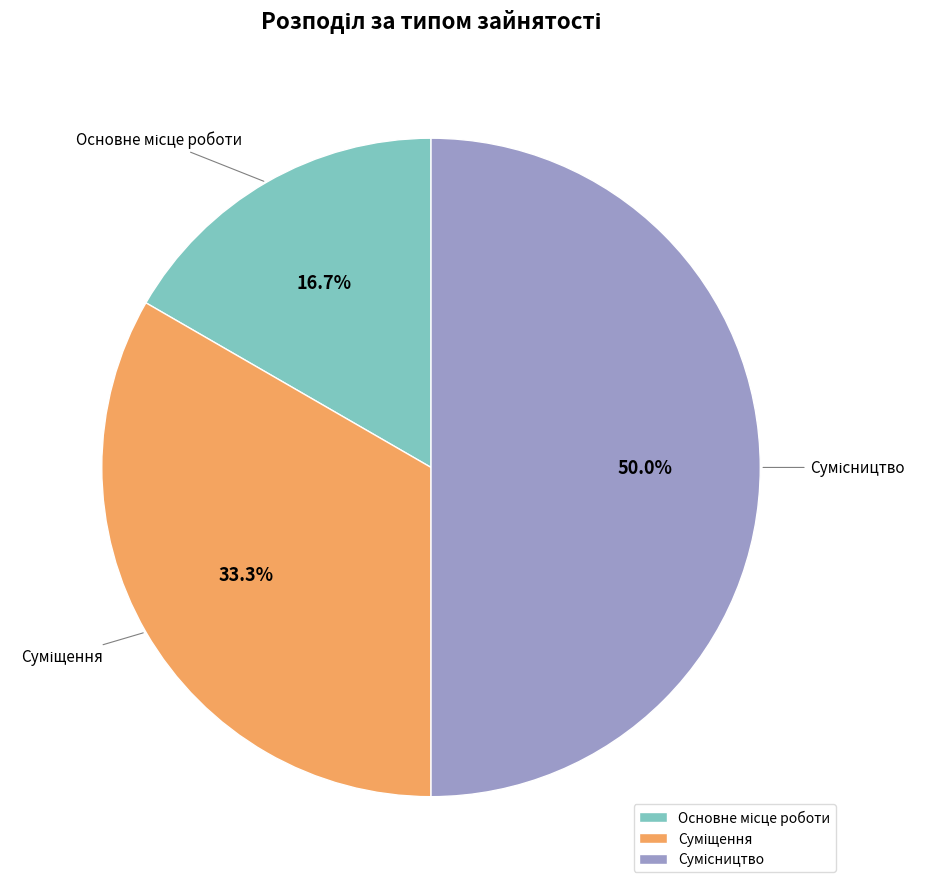

Does Основне місце роботи represent more than half of the total?

No